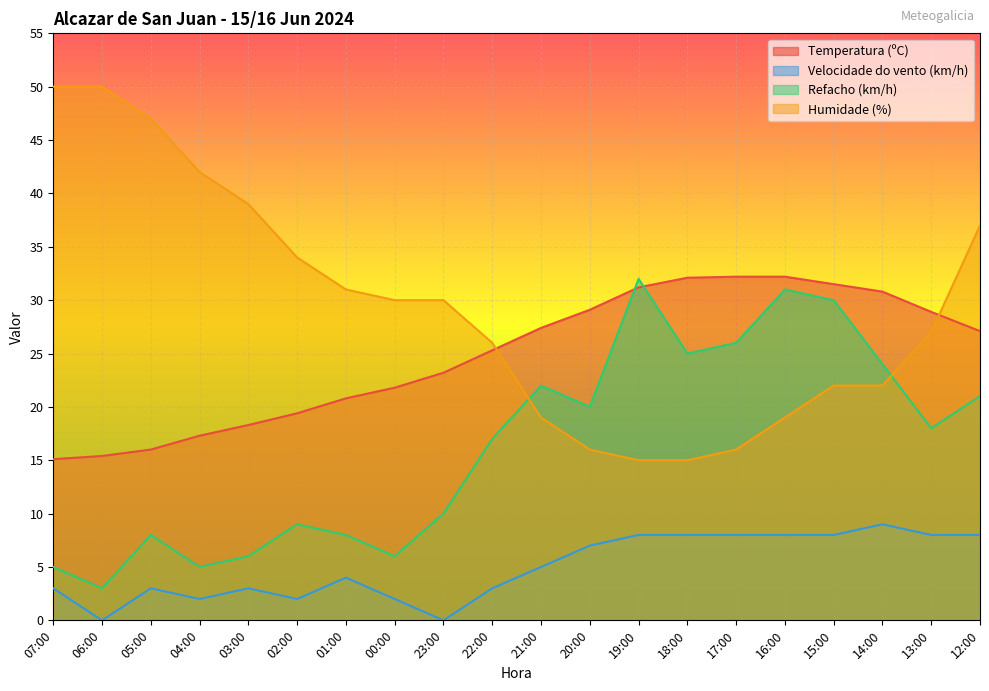

Rank the series by their maximum value, from highest to lowest.

Humidade (%), Temperatura (ºC), Refacho (km/h), Velocidade do vento (km/h)